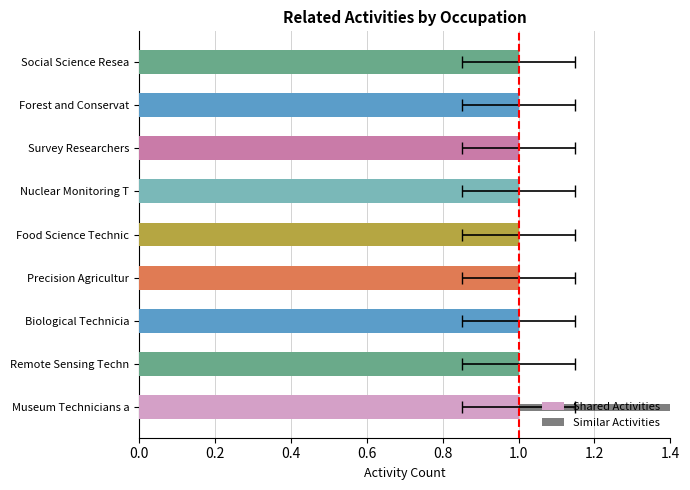

The Similar Activities series shows 0.0 at Nuclear Monitoring T. True or false?

True